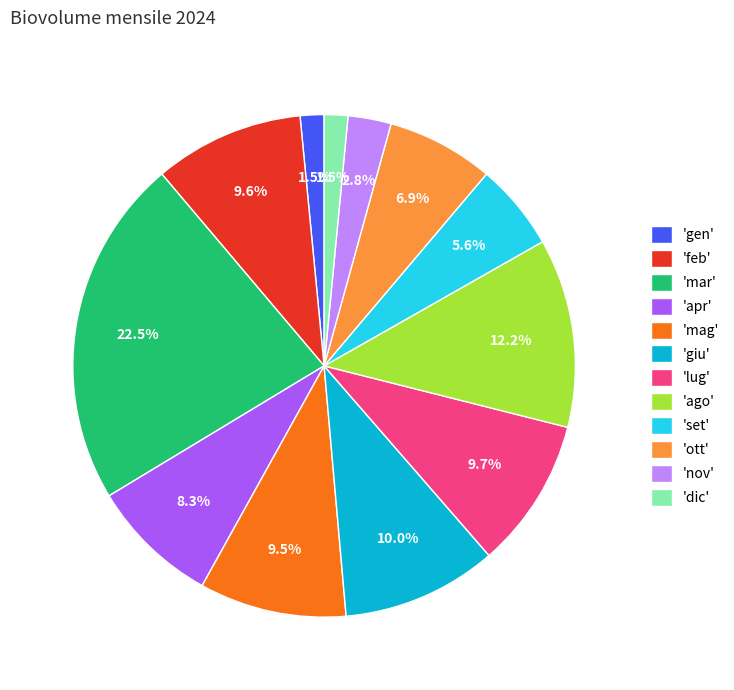

Does any single category account for the majority?

No